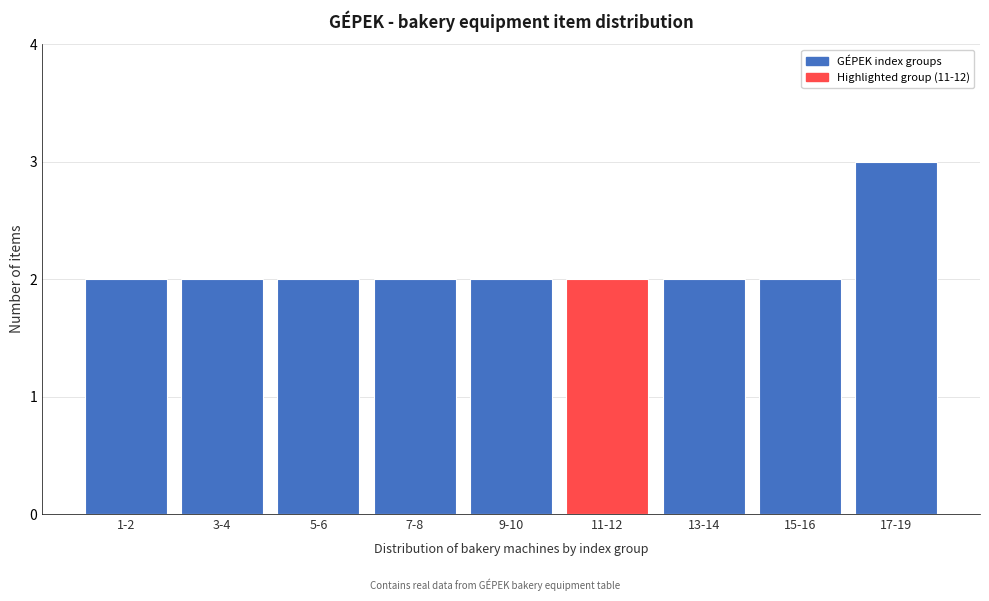

Reading left to right, what are all the values shown in this chart?

2	2	2	2	2	2	2	2	3